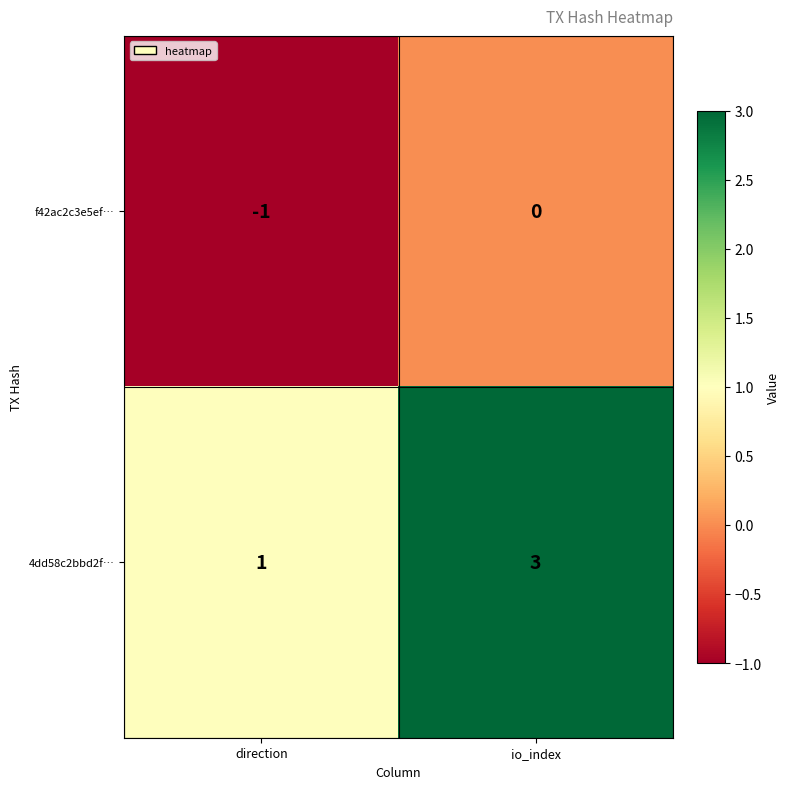

What value does the 4dd58c2bbd2f… series have at io_index?

3